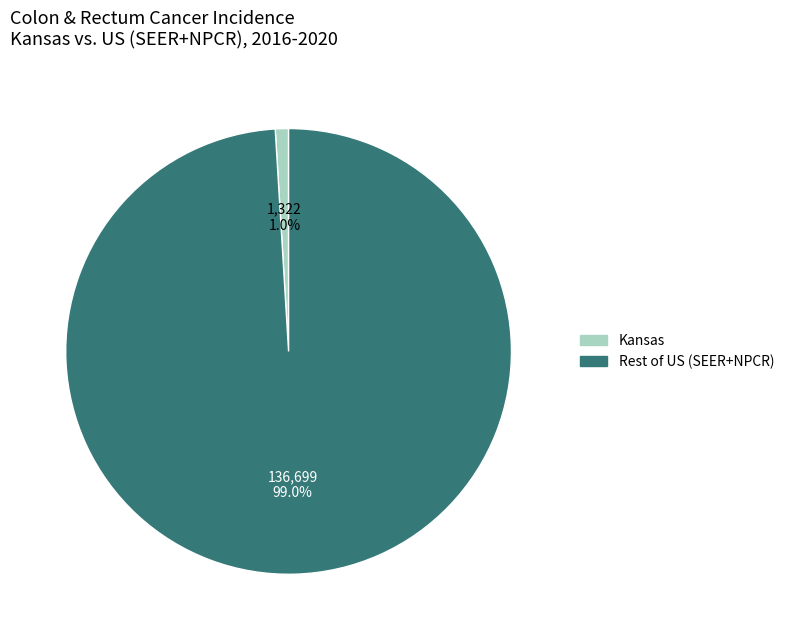

Approximately how many times larger is the value at Rest of US (SEER+NPCR) compared to Kansas?

104.4